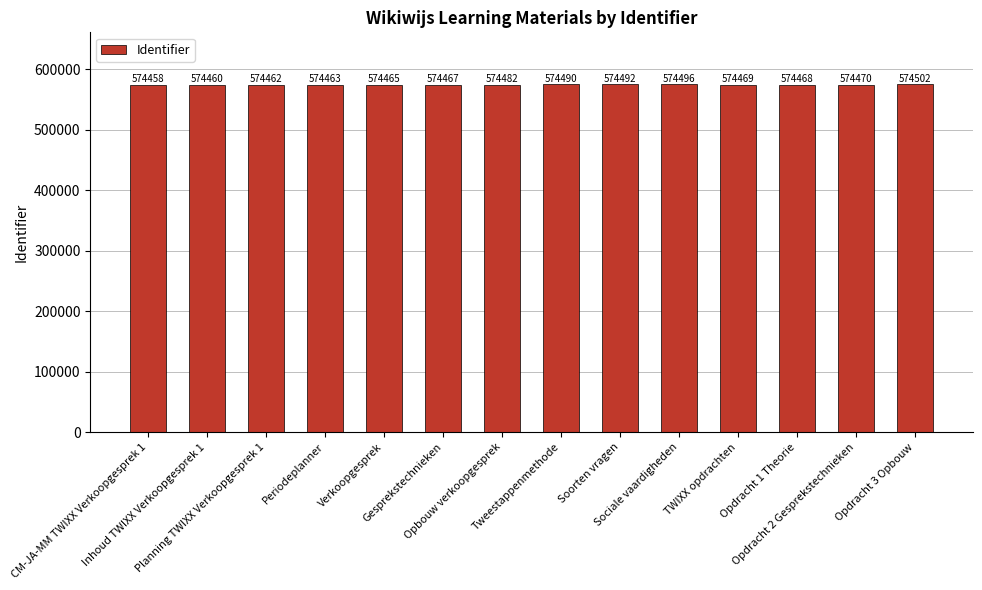

Reading right to left, list all the values displayed in this chart.

Opdracht 3 Opbouw=574502	Opdracht 2 Gesprekstechnieken=574470	Opdracht 1 Theorie=574468	TWIXX opdrachten=574469	Sociale vaardigheden=574496	Soorten vragen=574492	Tweestappenmethode=574490	Opbouw verkoopgesprek=574482	Gesprekstechnieken=574467	Verkoopgesprek=574465	Periodeplanner=574463	Planning TWIXX Verkoopgesprek 1=574462	Inhoud TWIXX Verkoopgesprek 1=574460	CM-JA-MM TWIXX Verkoopgesprek 1=574458